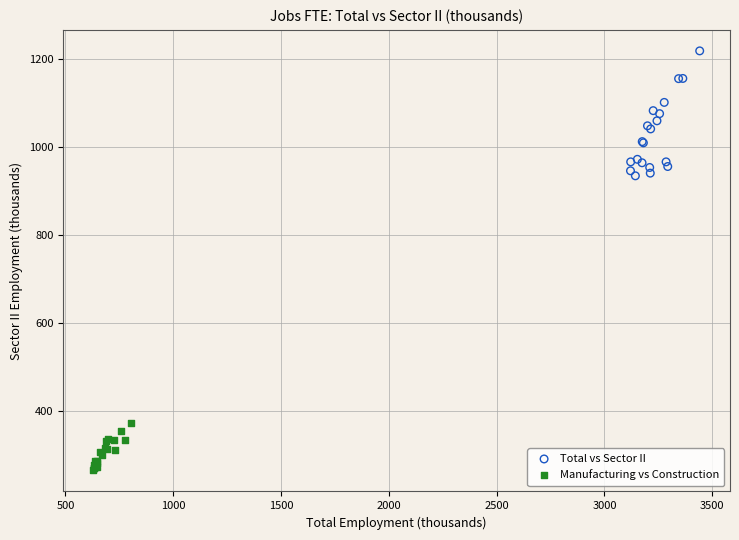

Which series has the largest Y range (max minus min)?

Total vs Sector II